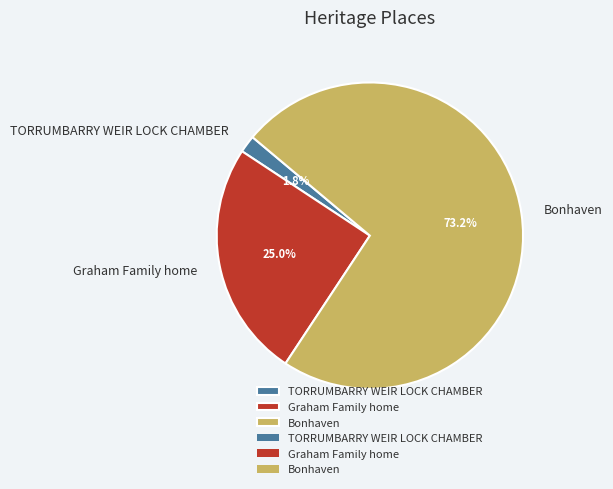

To the nearest percent, what percentage of the pie is Graham Family home?

25%